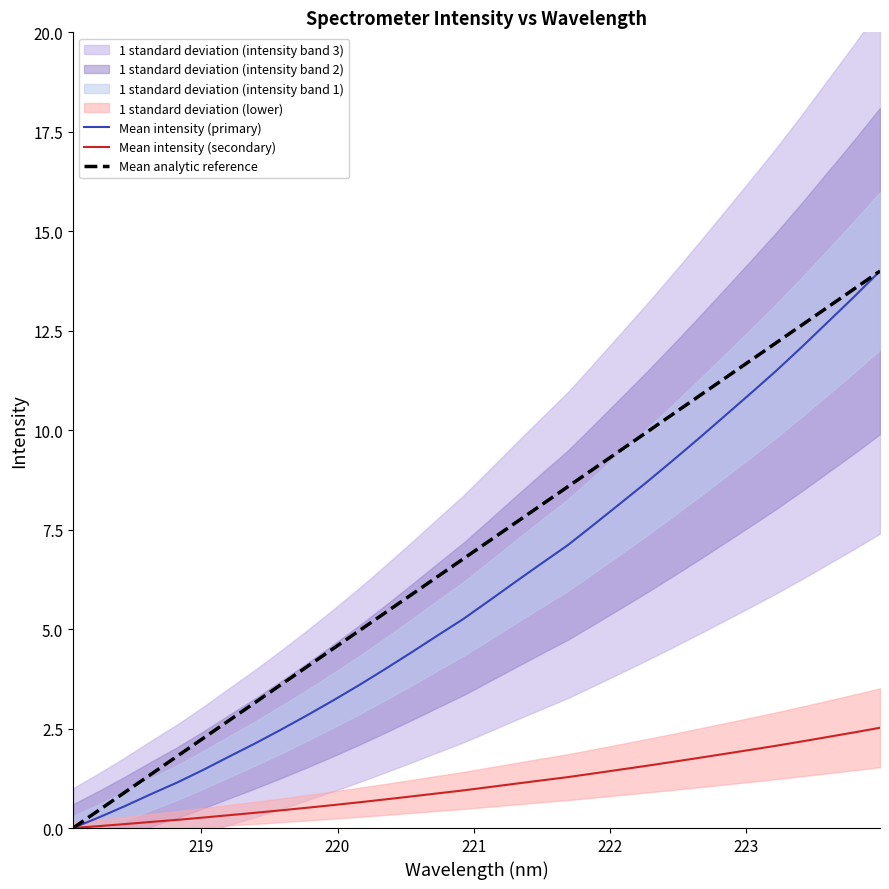

What is the highest value of the Mean intensity (secondary) series?

2.5